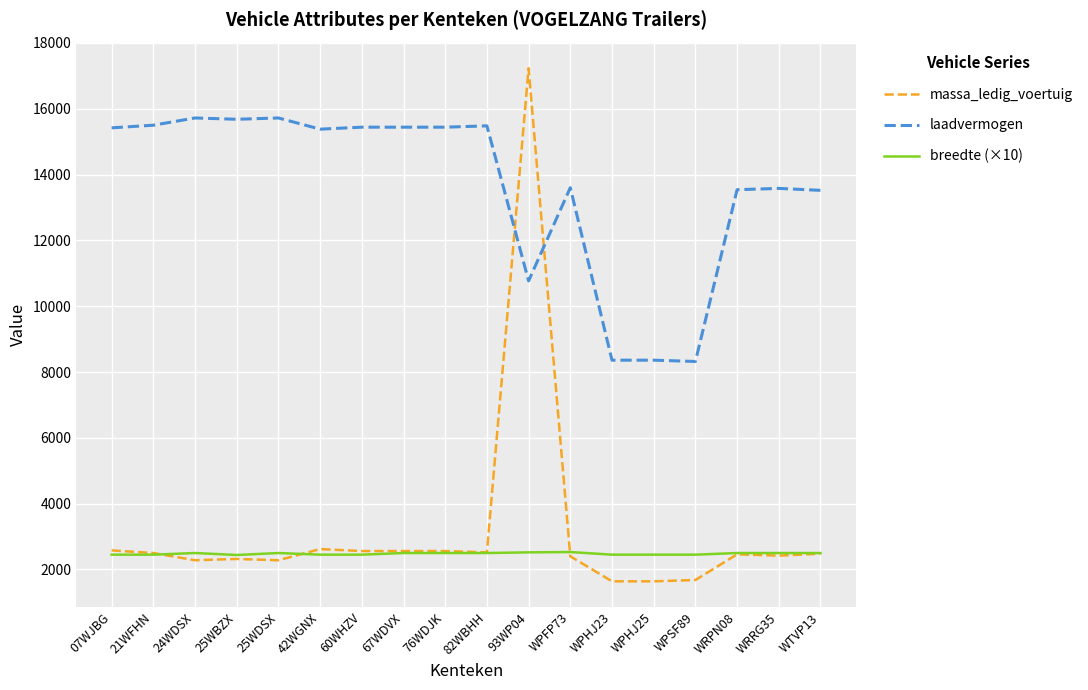

Between WPSF89 and WRPN08, which series saw the biggest shift?

laadvermogen